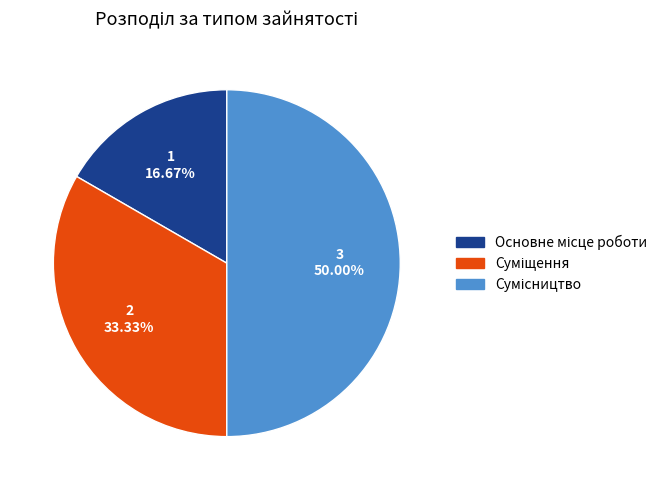

Count the number of slices in the pie.

3